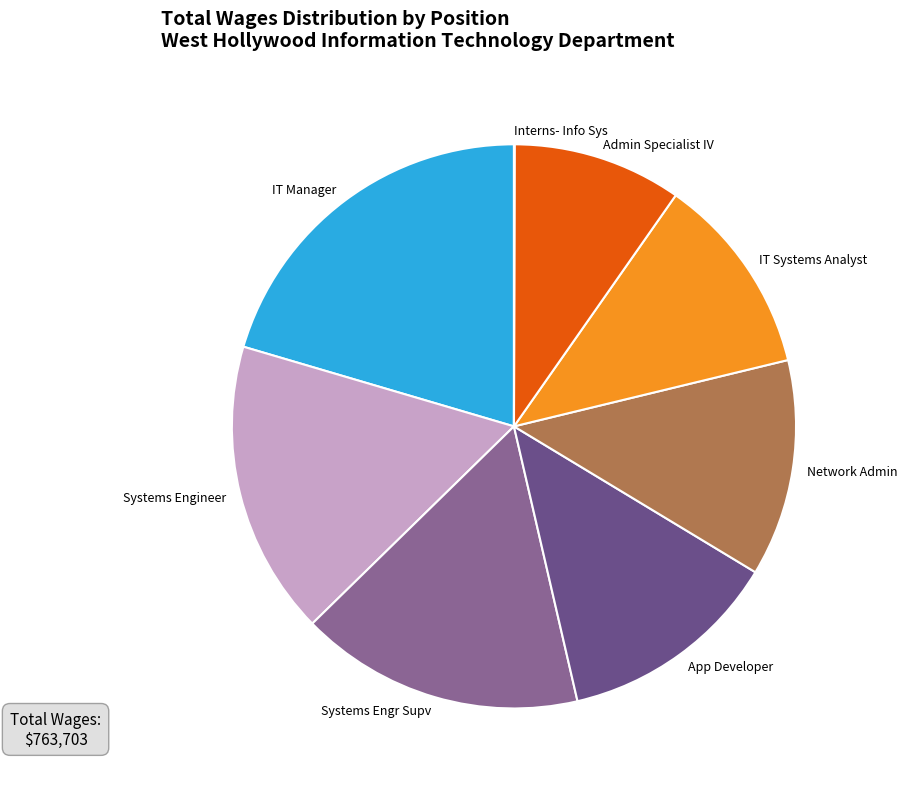

Which category has the biggest portion of the pie?

IT Manager